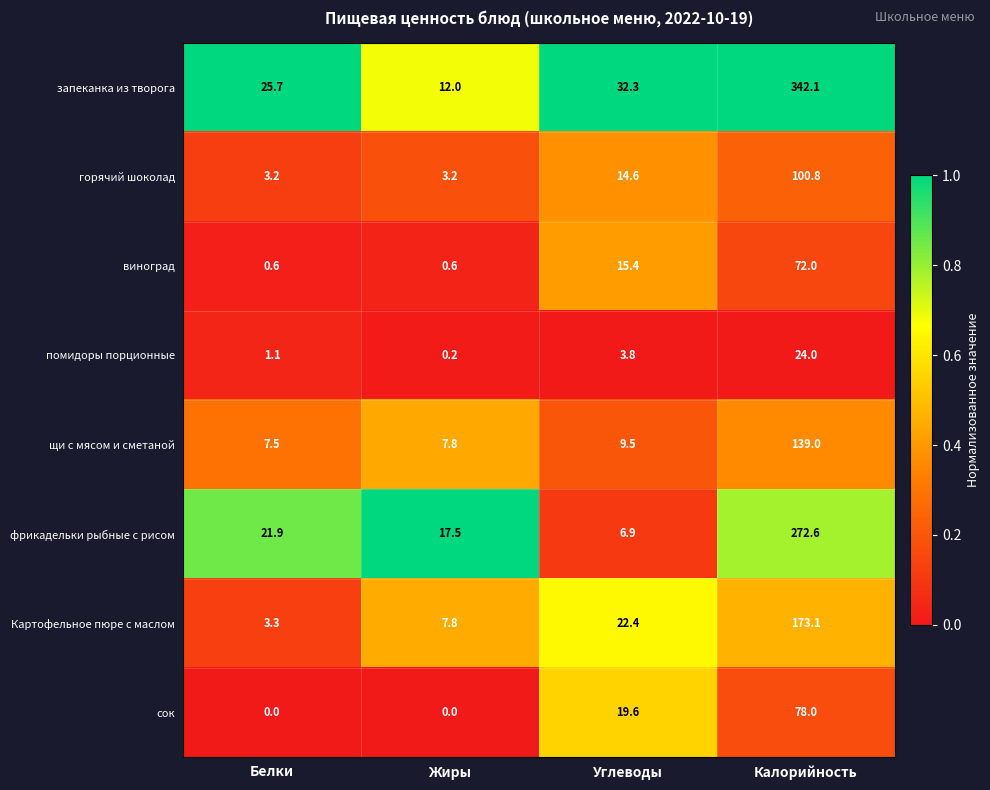

Which category has the highest value in the запеканка из творога series?

Калорийность